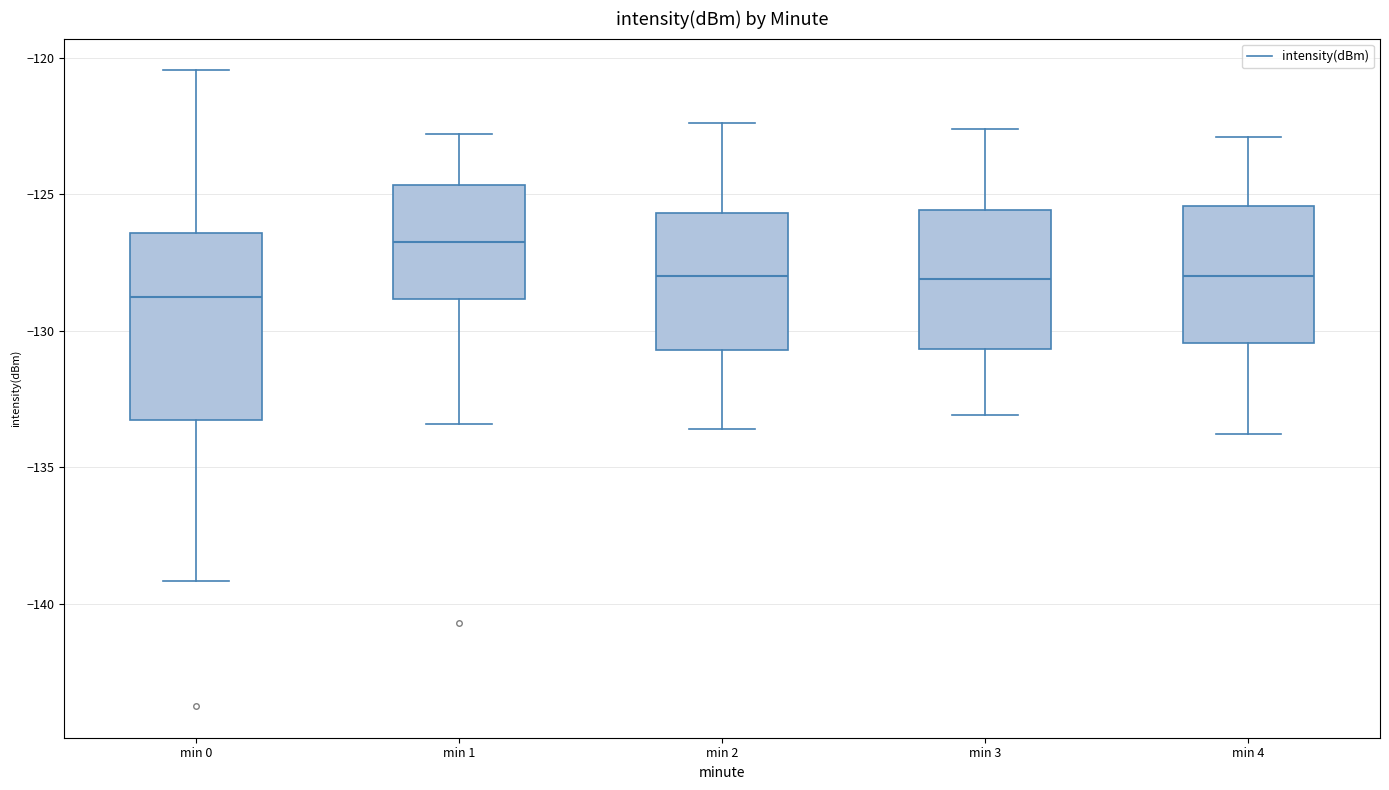

Where does the median line of the box for min 1 sit on the y-axis? The values are not printed on the chart, so give them approximately, as read against the axis.

-126.5